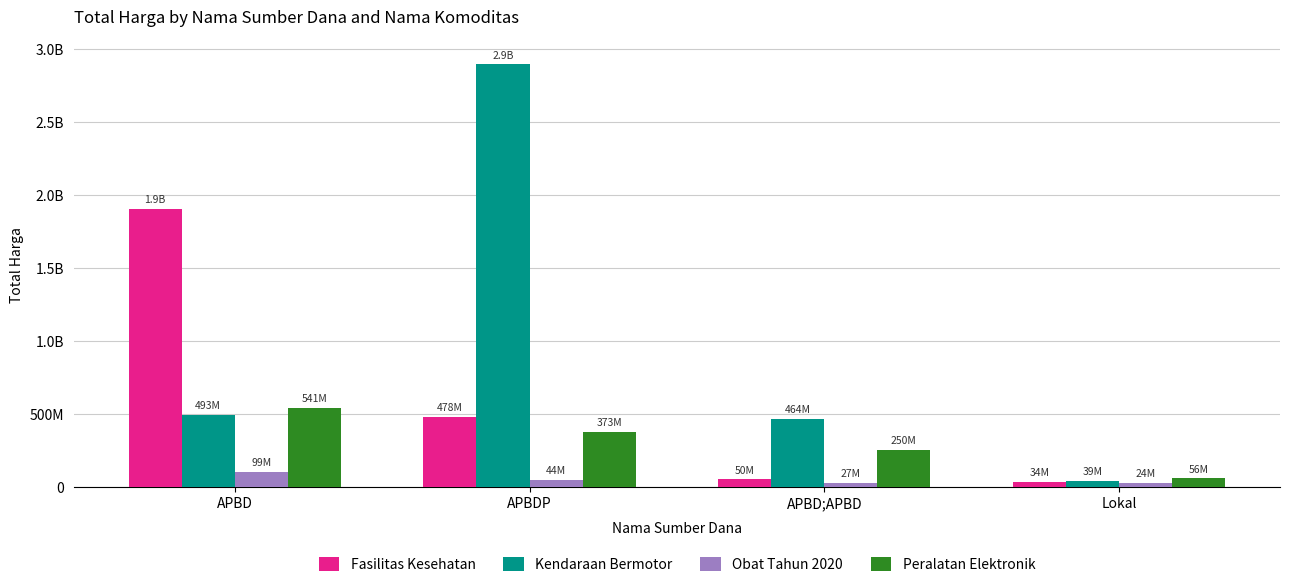

What are all the series names shown in the legend?

Fasilitas Kesehatan, Kendaraan Bermotor, Obat Tahun 2020, Peralatan Elektronik